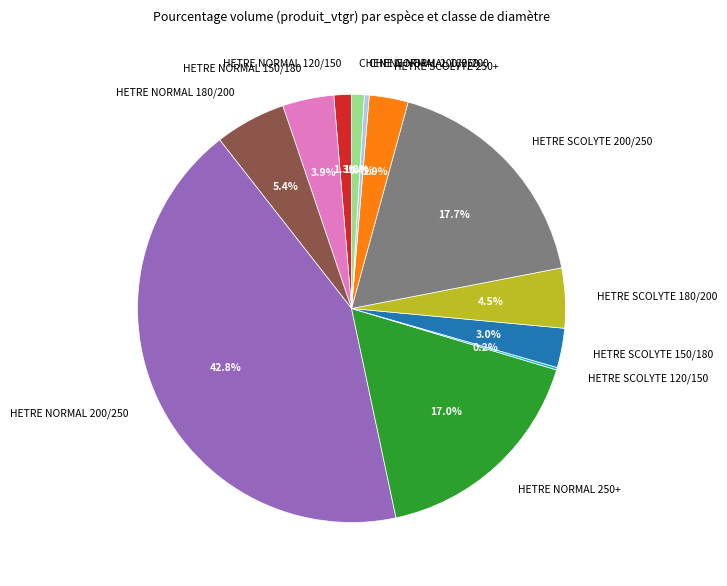

What portion of the pie excludes HETRE SCOLYTE 250+?

97.1%